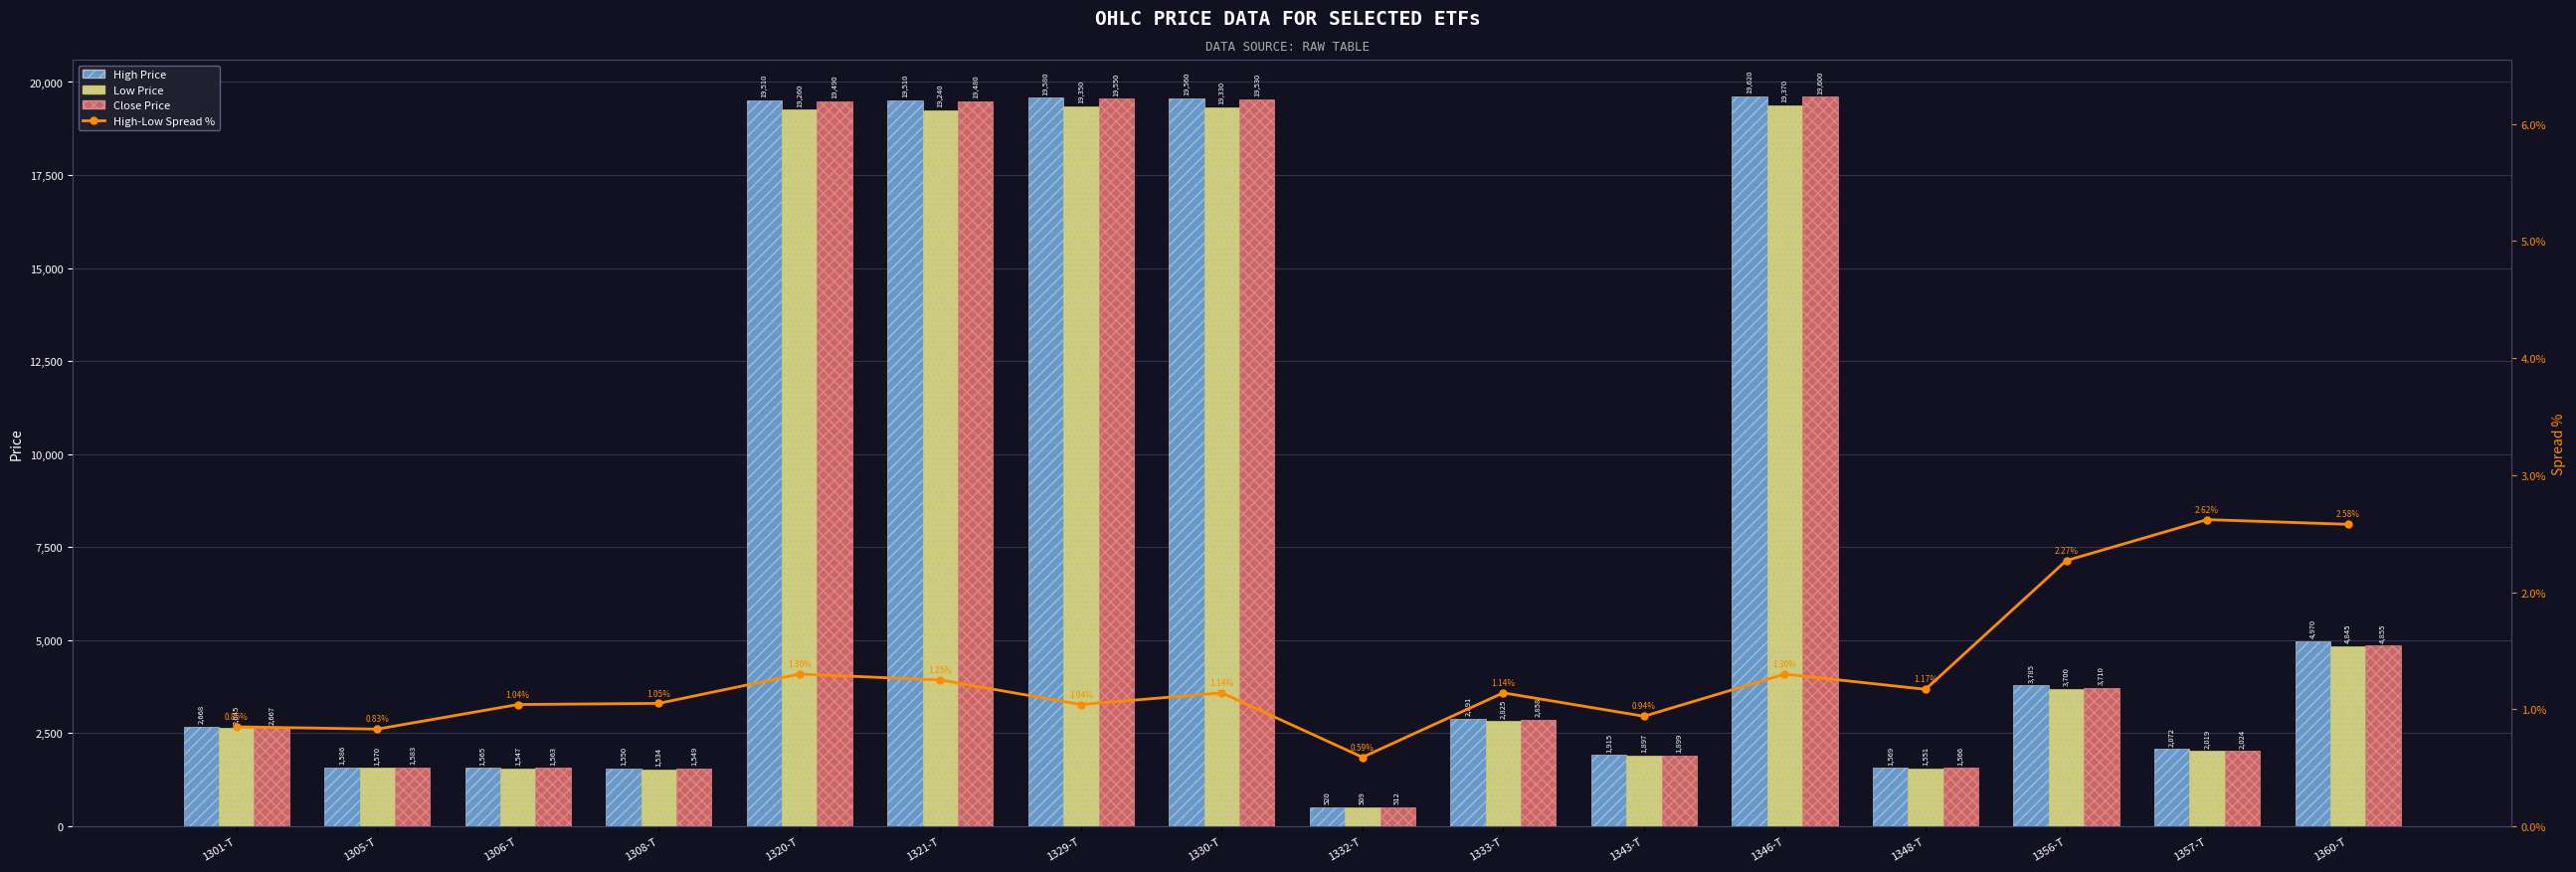

Which series has the largest total across all categories?

High Price